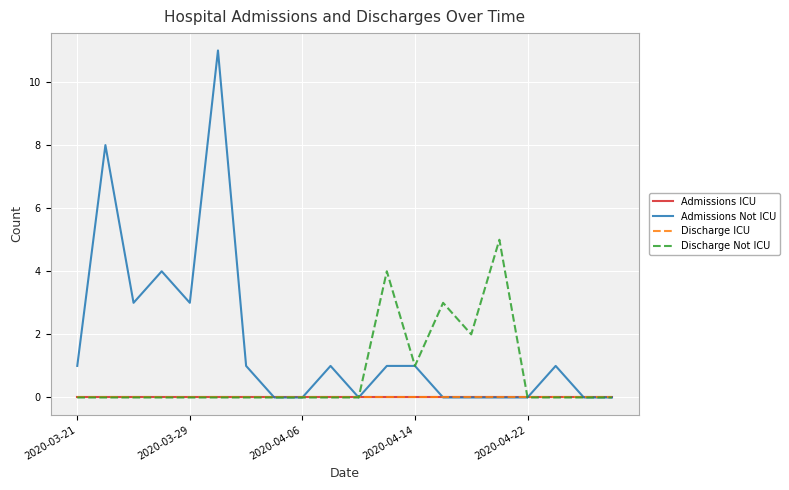

Is this an area chart (filled region under the line)?

No